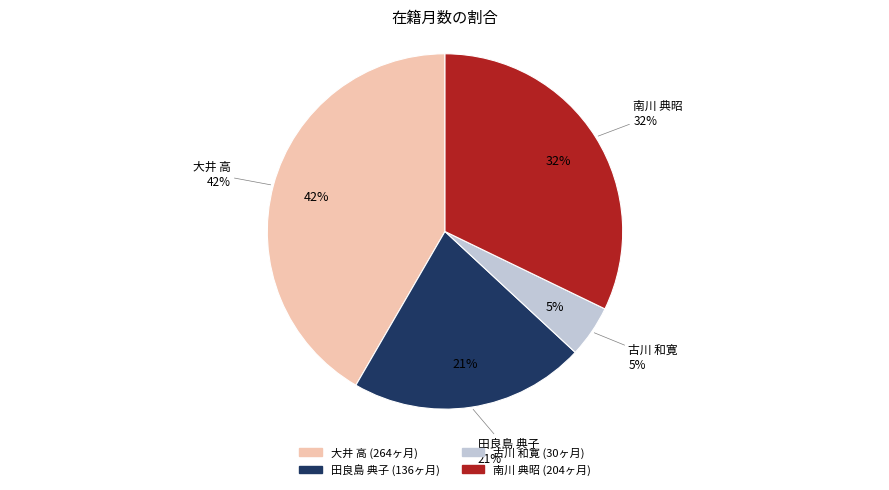

To the nearest percent, what is the difference between the 田良島 典子 and 古川 和寛 slice percentages?

17%